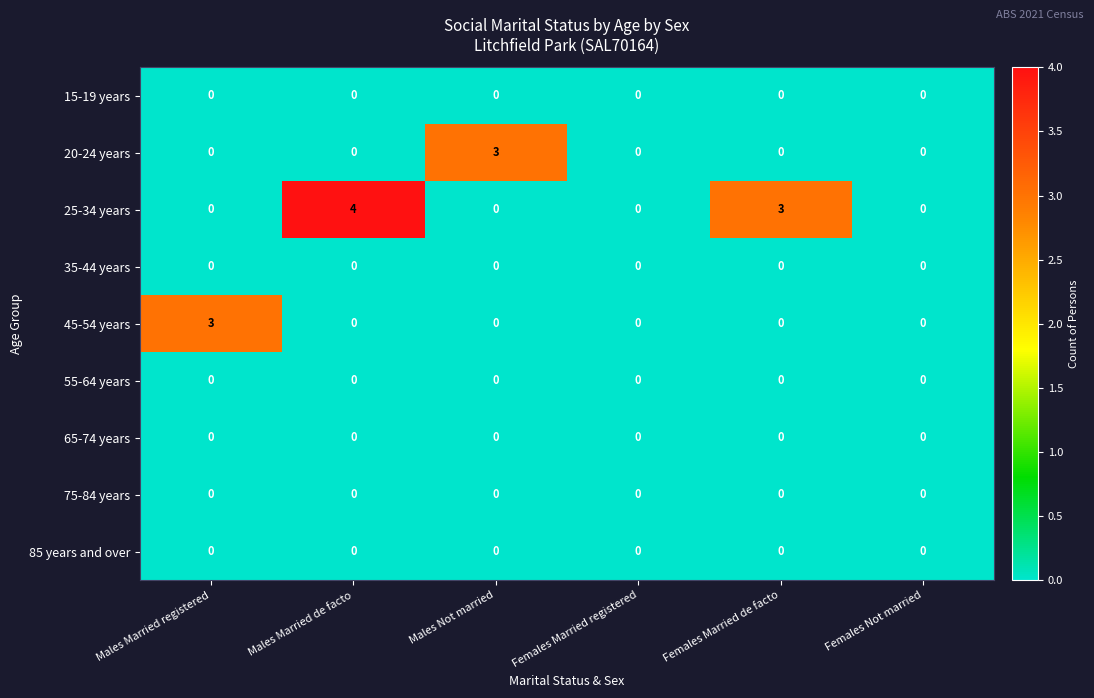

At which category is the sum across all series the highest?

Males Married de facto